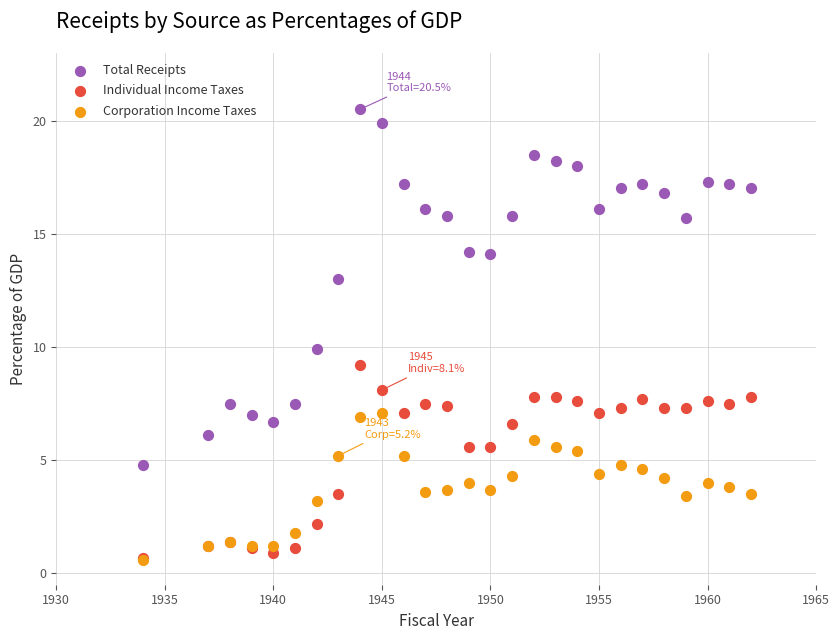

In the Total Receipts series, what Y value is closest to 12?

13.0